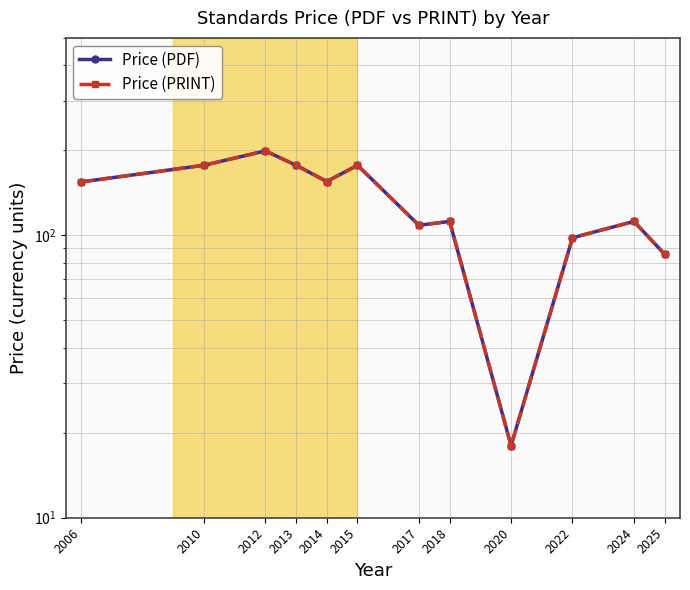

What is the minimum value for Price (PRINT)?

18.0